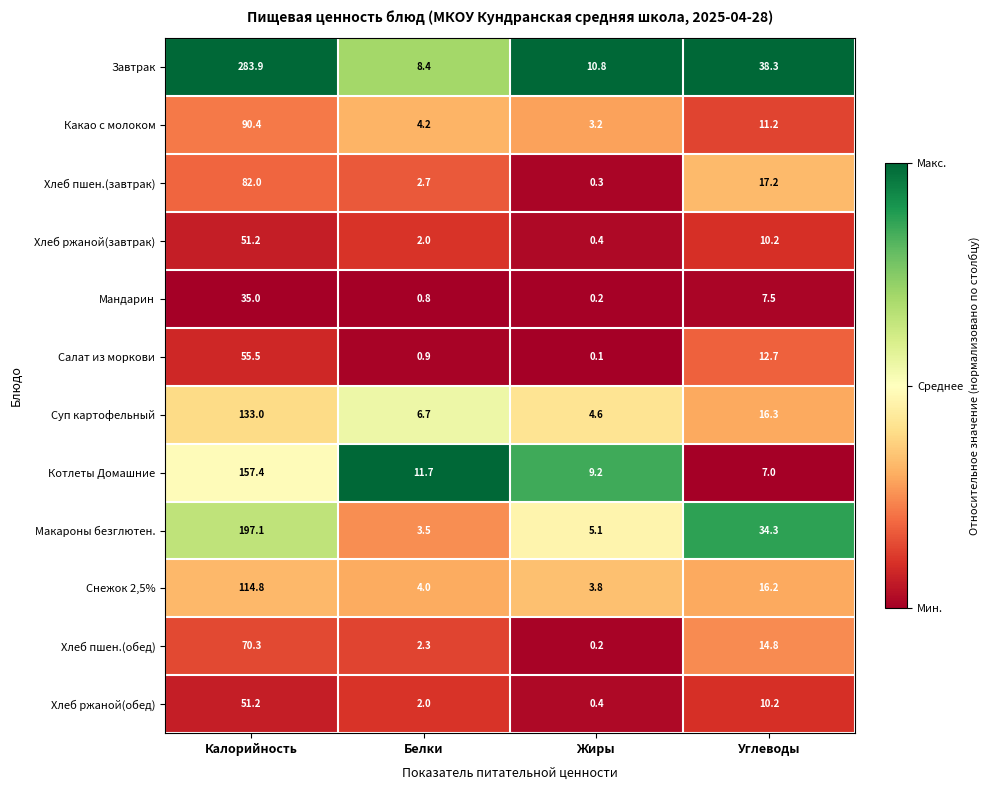

Rank the categories by Хлеб ржаной(обед) value from lowest to highest.

Жиры, Белки, Углеводы, Калорийность